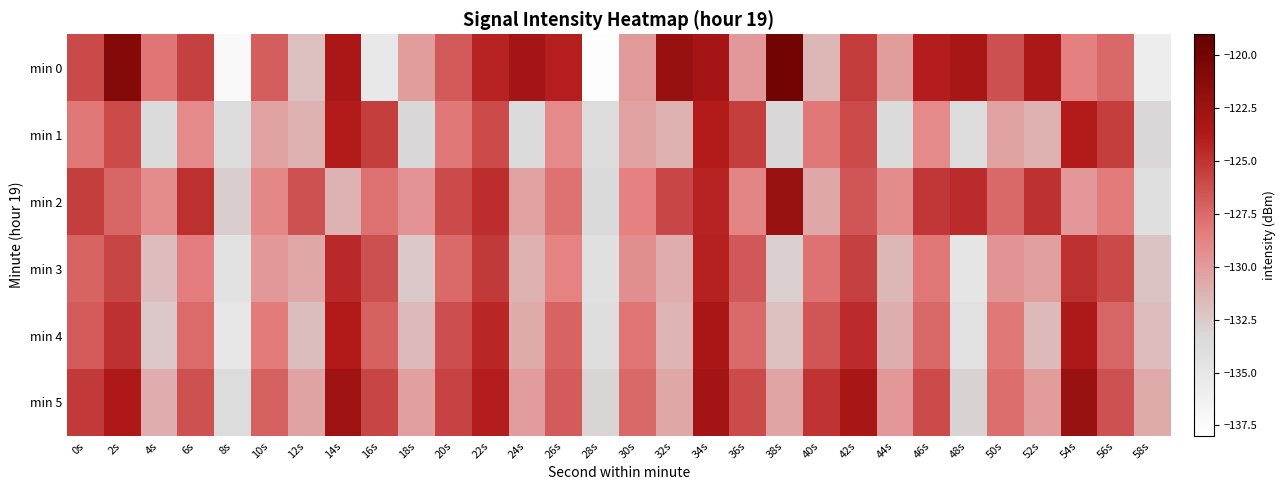

Which label corresponds to the smallest value in the chart?

28s